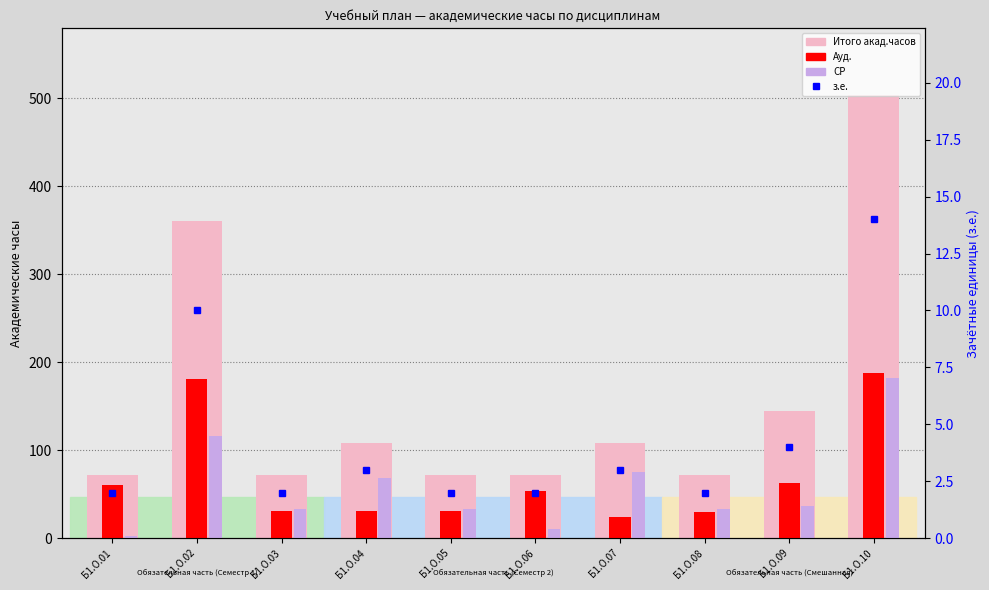

Which category has the highest value across all series?

Б1.О.10